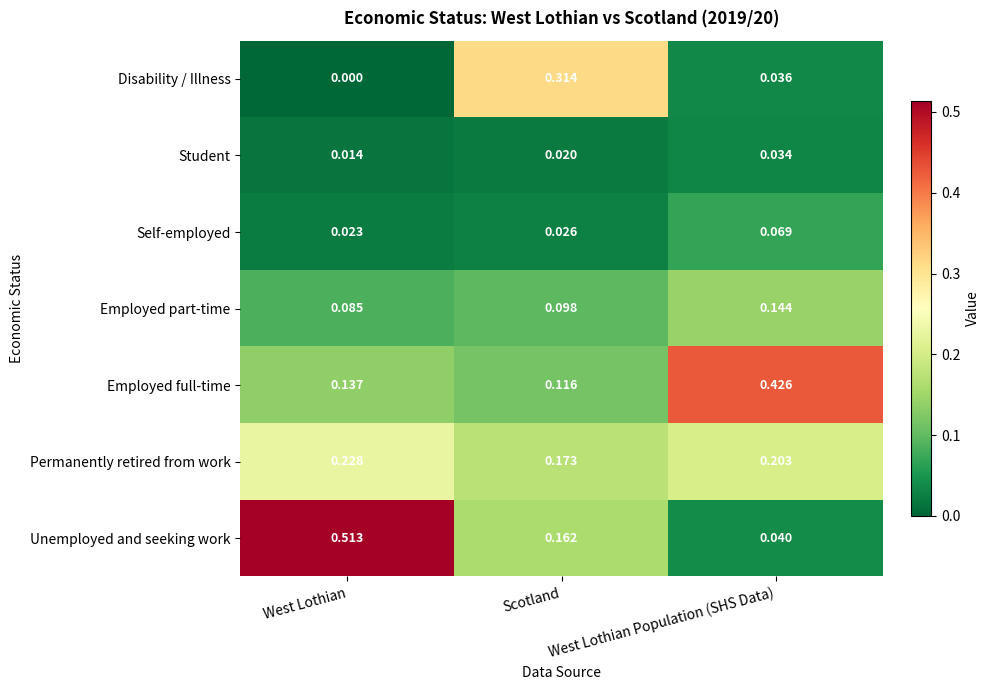

Which series has the widest spread of values?

Unemployed and seeking work